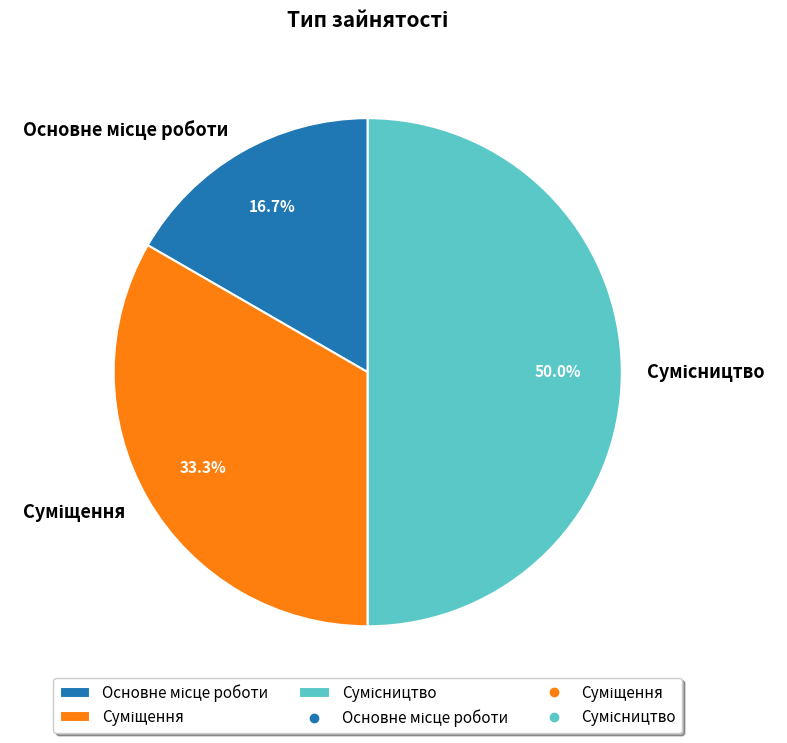

Do Сумісництво and Суміщення together represent more than half of the pie?

Yes